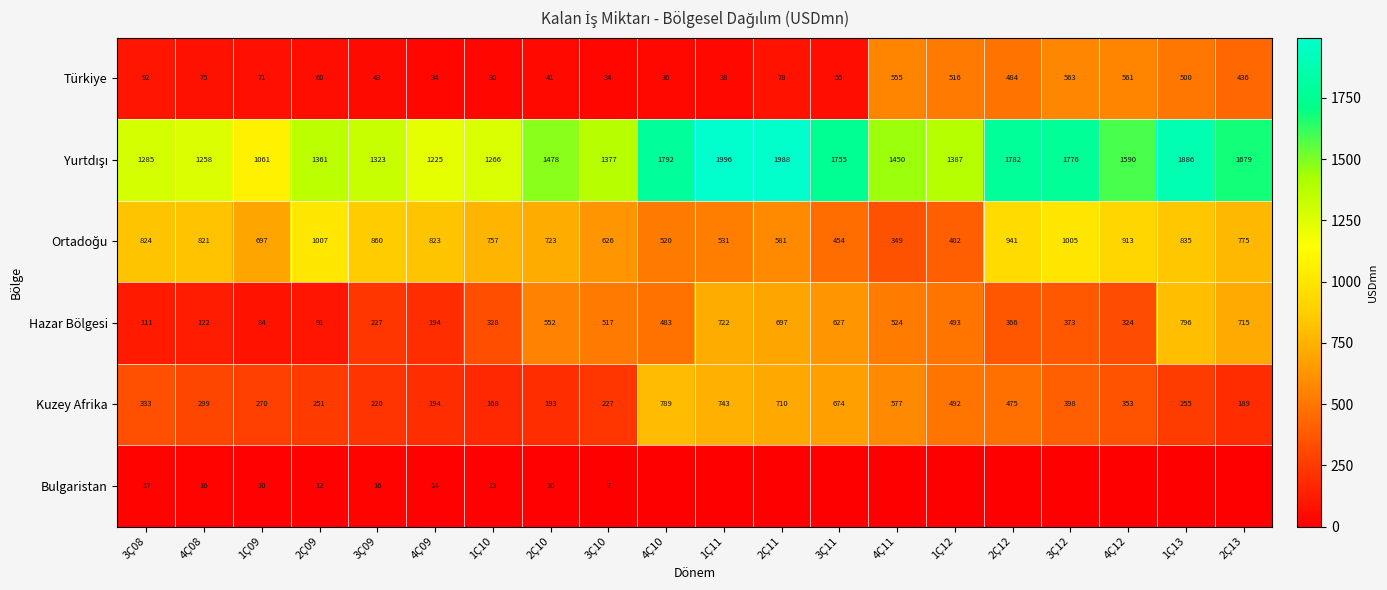

What is the spread (max minus min) of values at 3Ç08?

1268